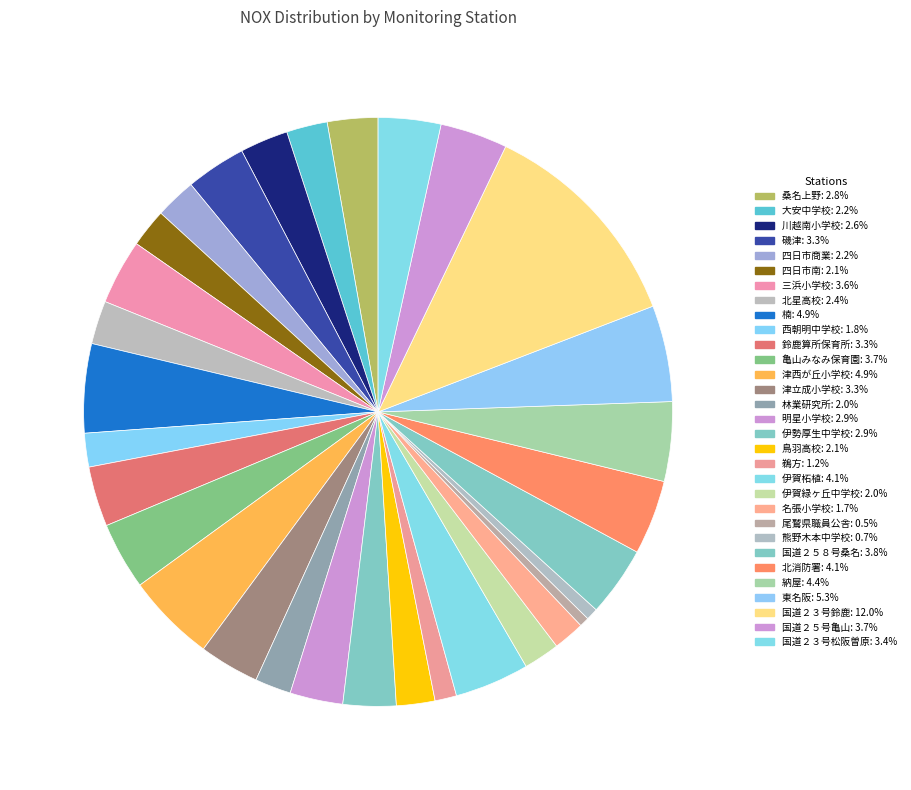

What percentage is the 桑名上野 slice, to the nearest percent?

3%